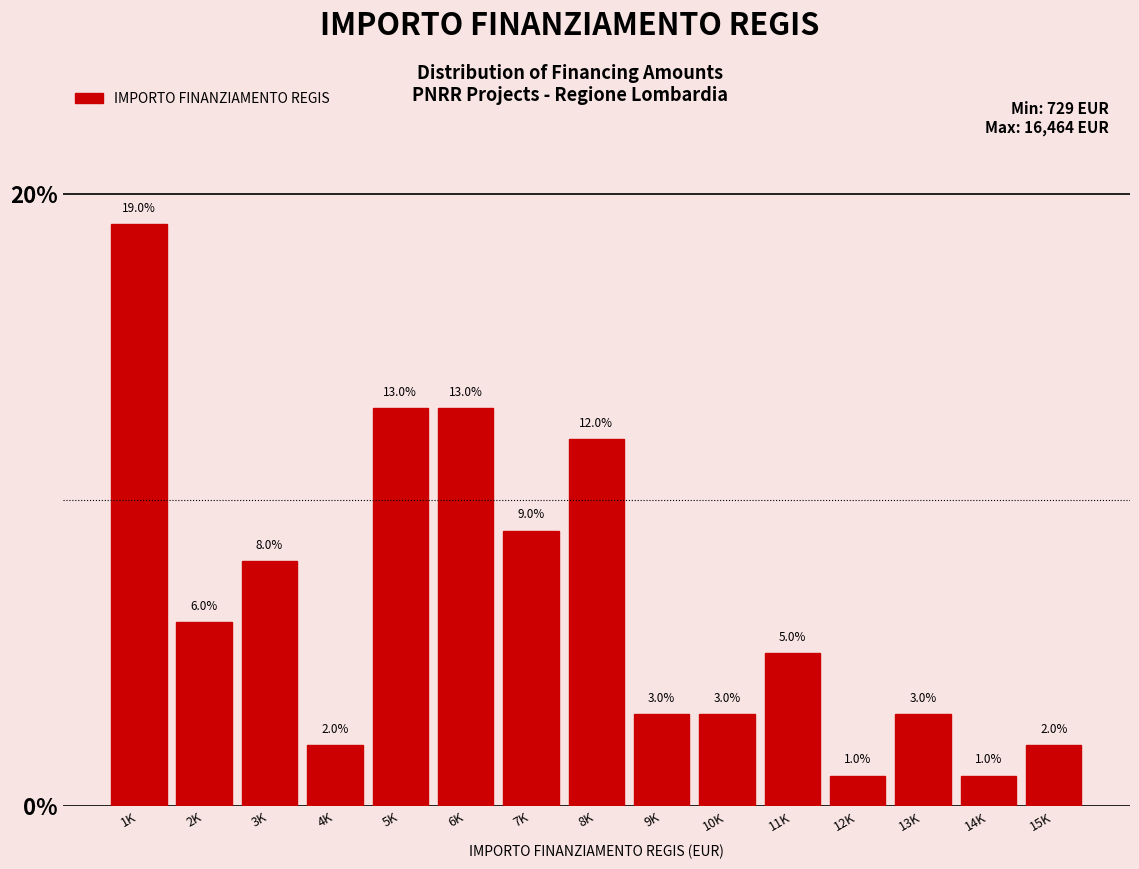

Reading left to right, list all the values displayed in this chart.

1K=19	2K=6	3K=8	4K=2	5K=13	6K=13	7K=9	8K=12	9K=3	10K=3	11K=5	12K=1	13K=3	14K=1	15K=2